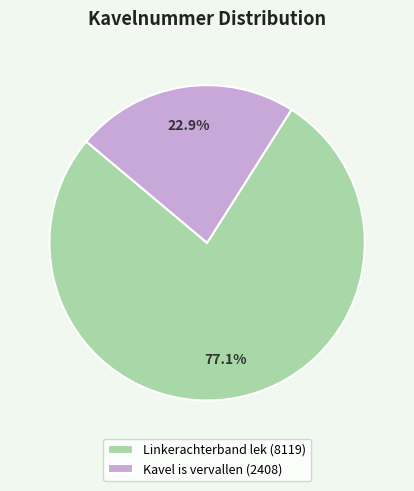

What portion of the pie excludes Kavel is vervallen?

77.1%